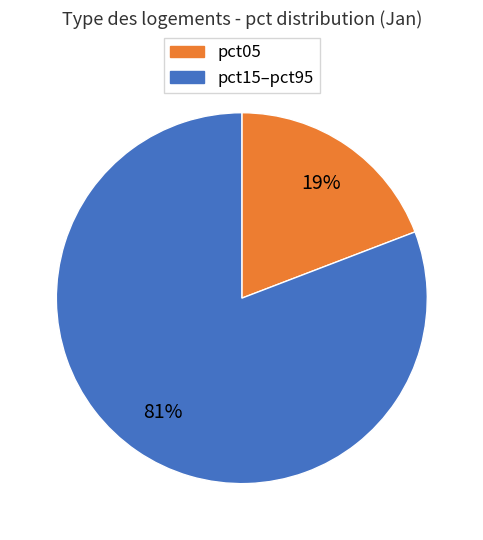

Does pct15–pct95 represent more than half of the total?

Yes